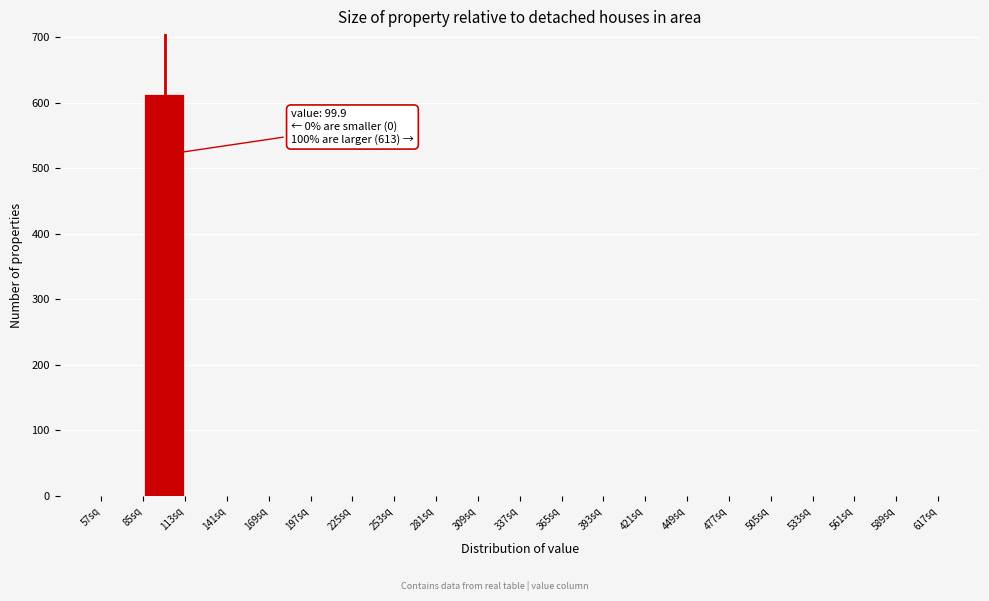

Which range on the x-axis has the tallest bar?

85 to 113